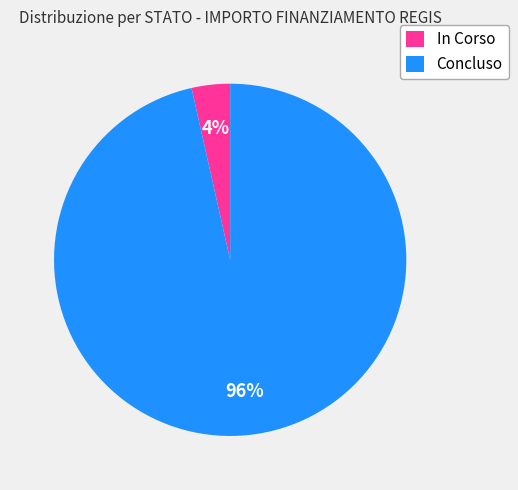

Which category has the smallest portion of the pie?

In Corso